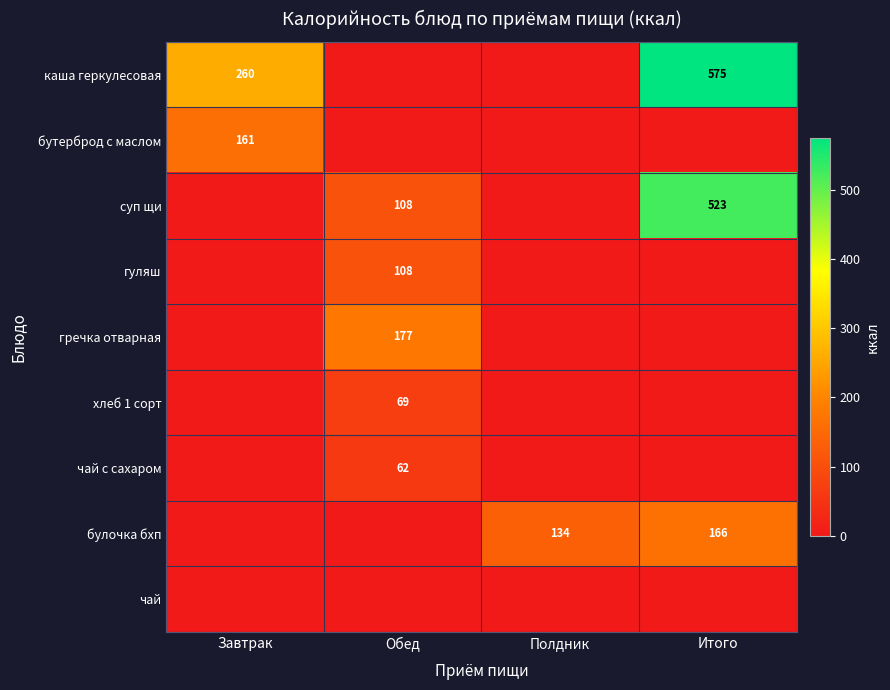

Which series has the largest total across all categories?

каша геркулесовая